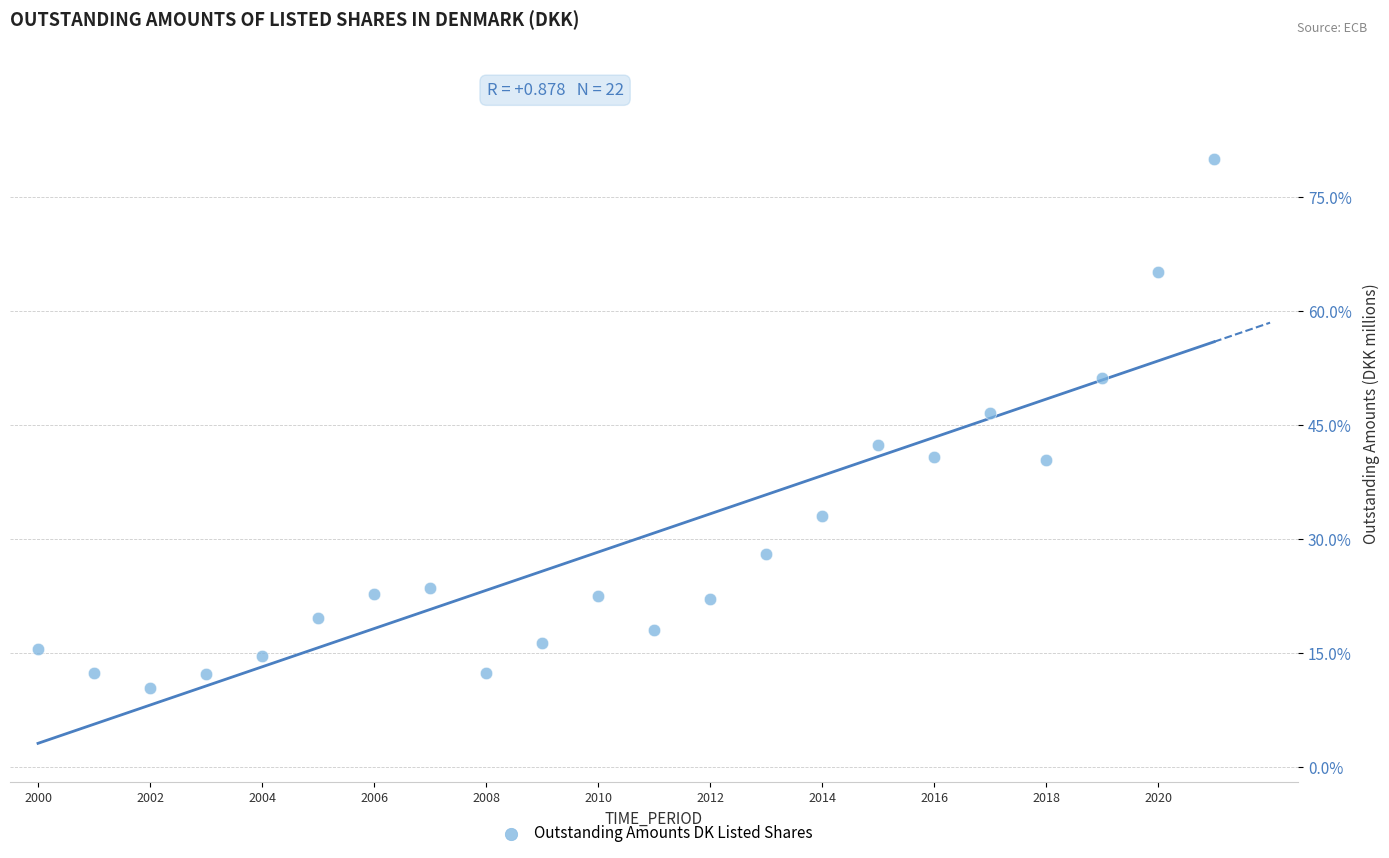

What Y value in the scatter plot is closest to 45?

46.6